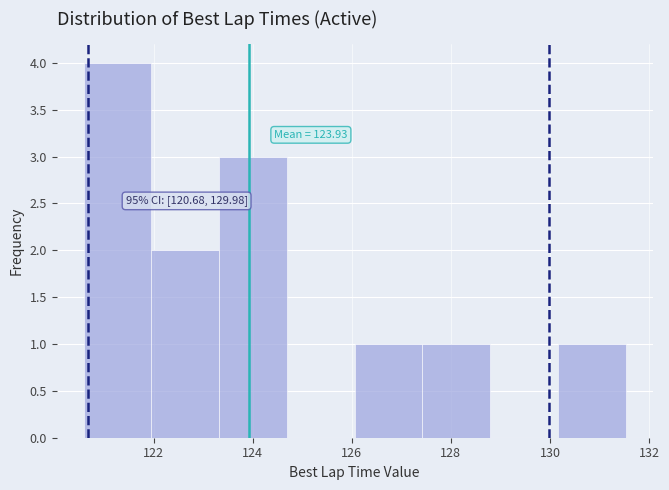

Over which range of the x-axis is the bar tallest?

120.6 to 122.0